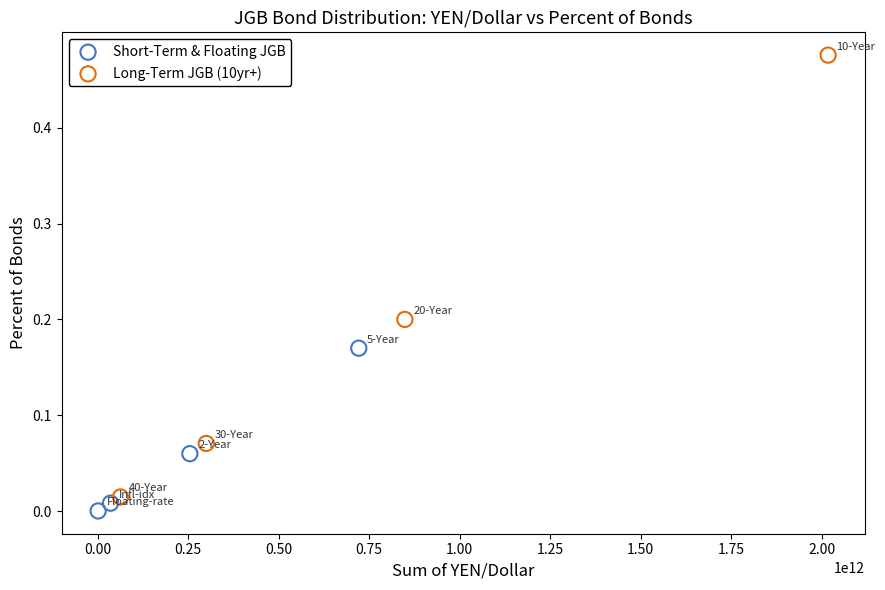

Which series reaches the maximum Y coordinate?

Long-Term JGB (10yr+)